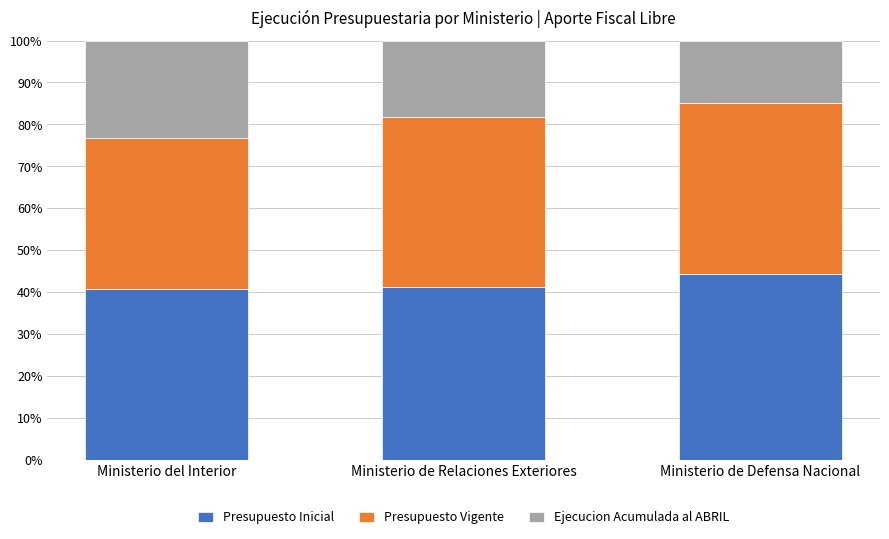

What is the average value of the Presupuesto Inicial series?

42.0